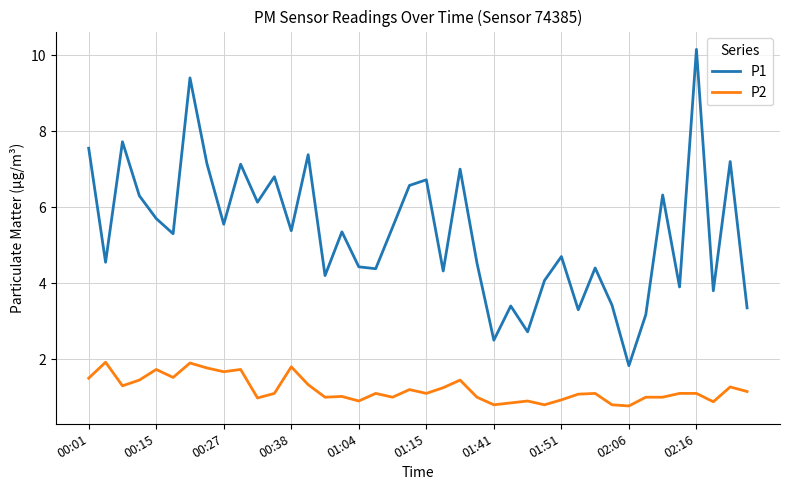

What is the minimum value shown in the chart?

0.8